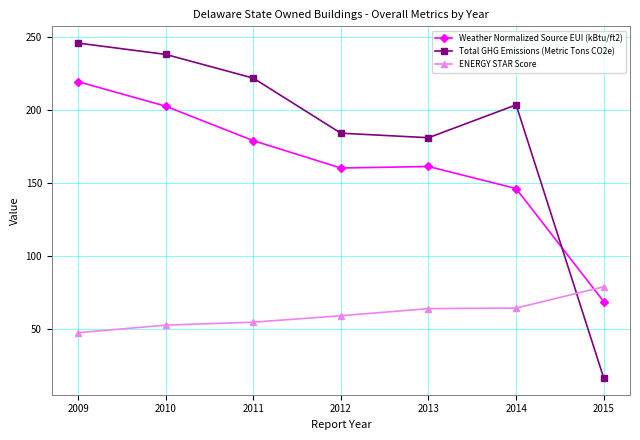

Which series has the largest total across all categories?

Total GHG Emissions (Metric Tons CO2e)